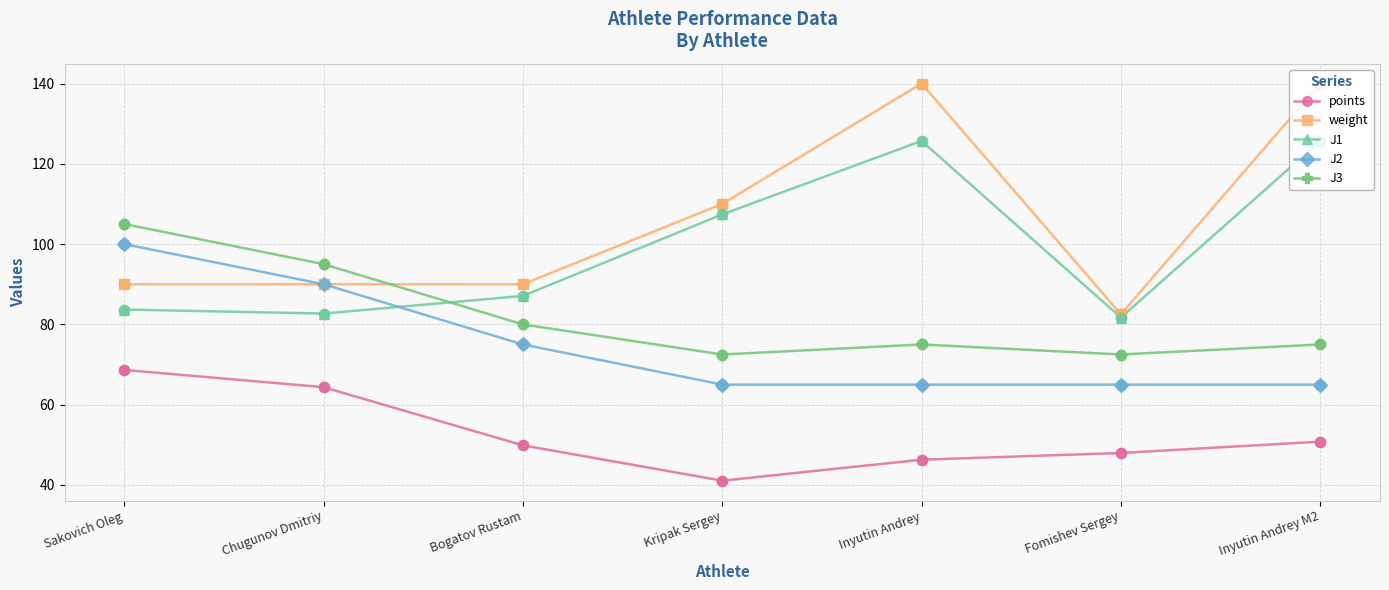

At how many categories does at least one series exceed 78?

7